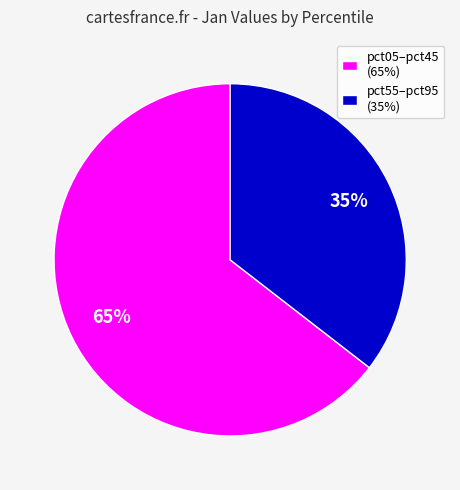

How many slices are in this pie chart?

2